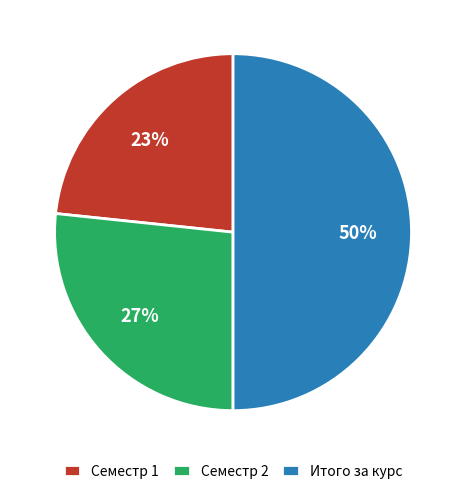

To the nearest percent, what is the difference between the largest and smallest slice percentages?

27%